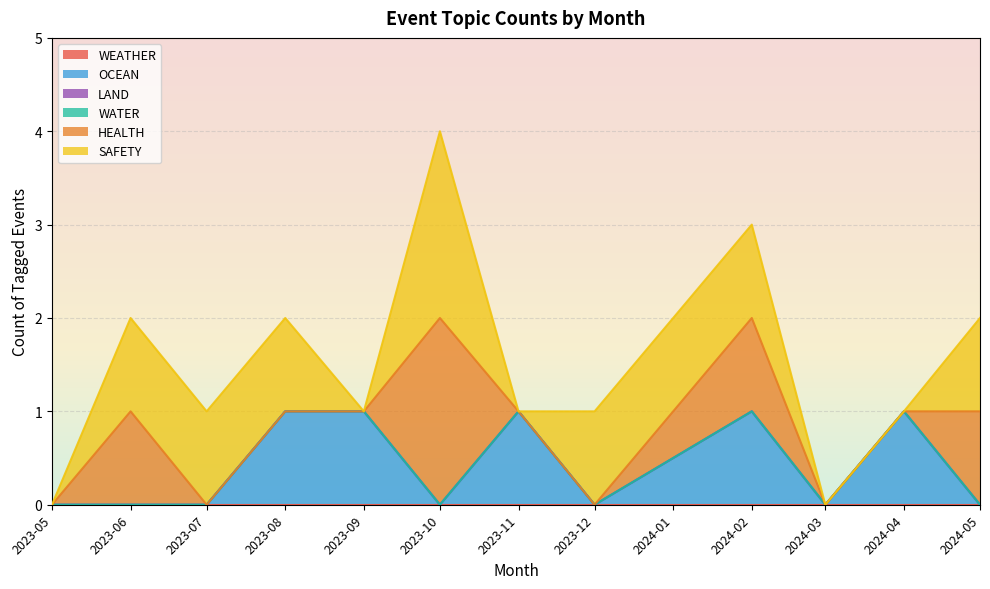

What position from the left is 2024-02?

9